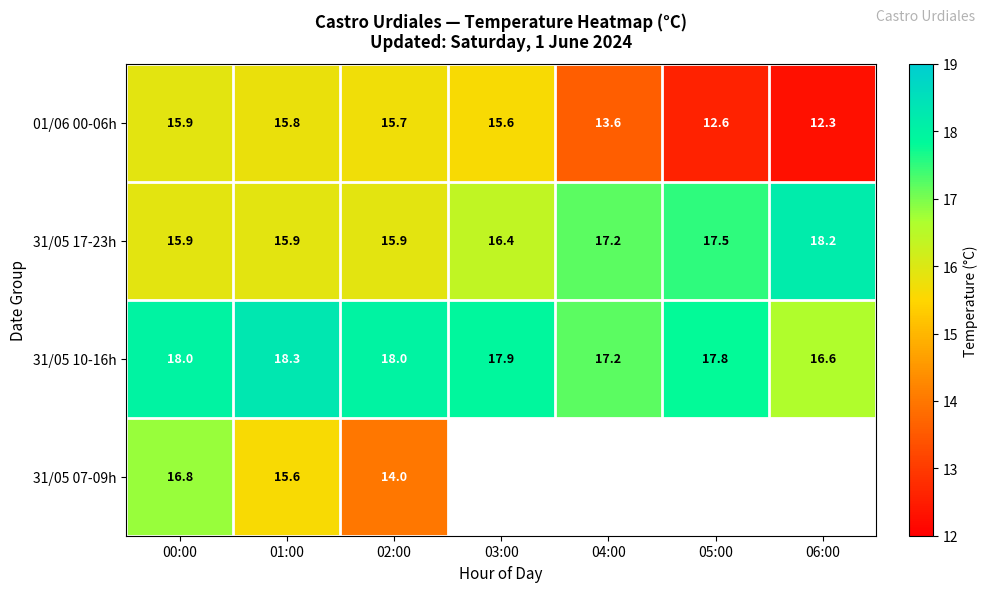

What is the minimum value for 01/06 00-06h?

12.3